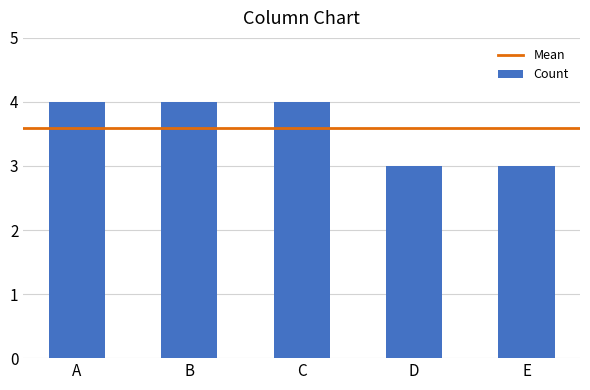

Are the bars horizontal?

No